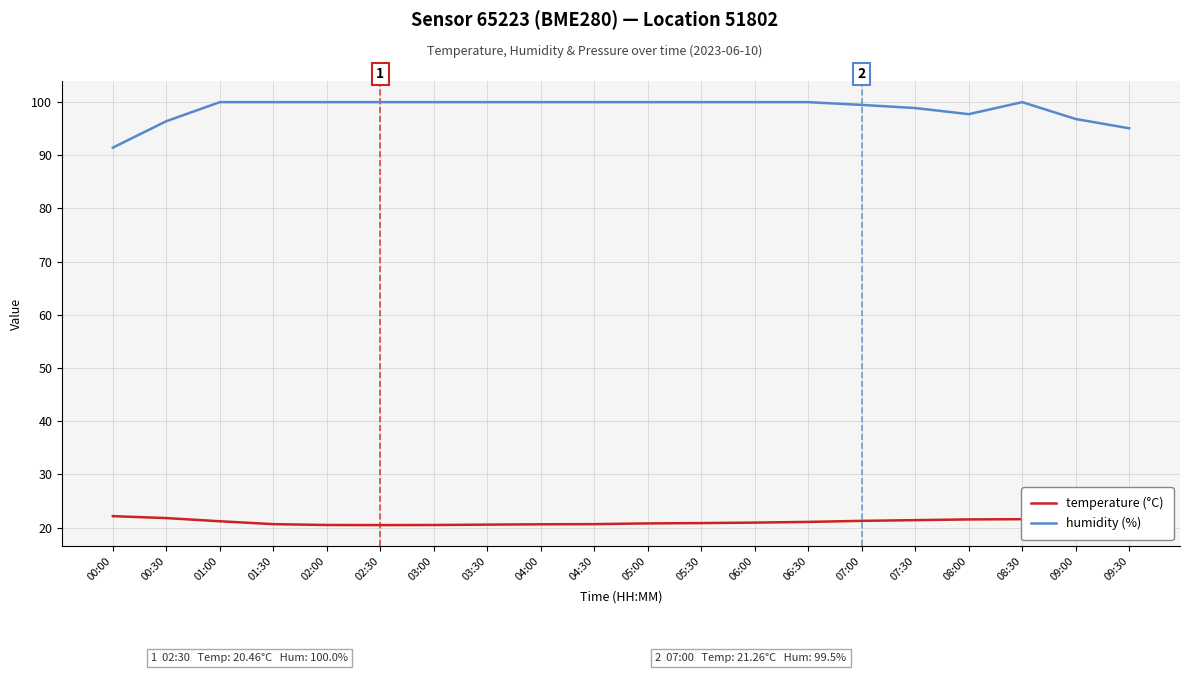

What is the difference between the second highest and second lowest values in the humidity (%) series?

4.9